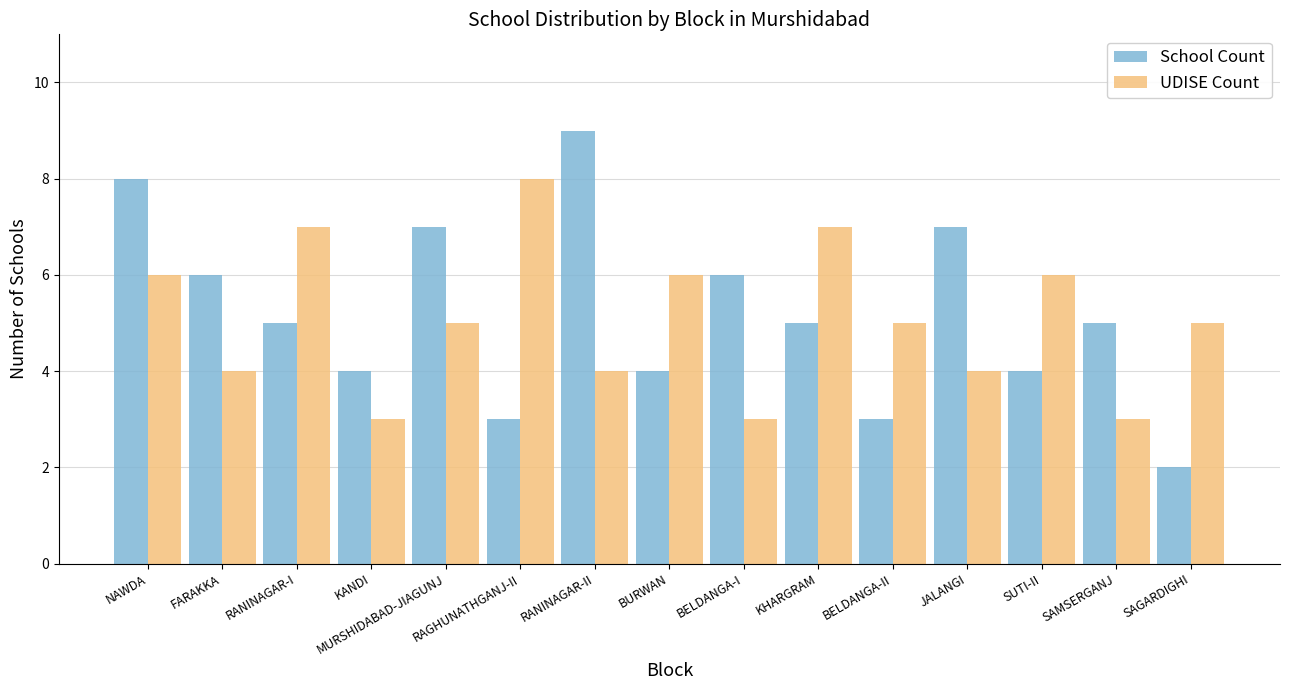

What are all the series names shown in the legend?

School Count, UDISE Count